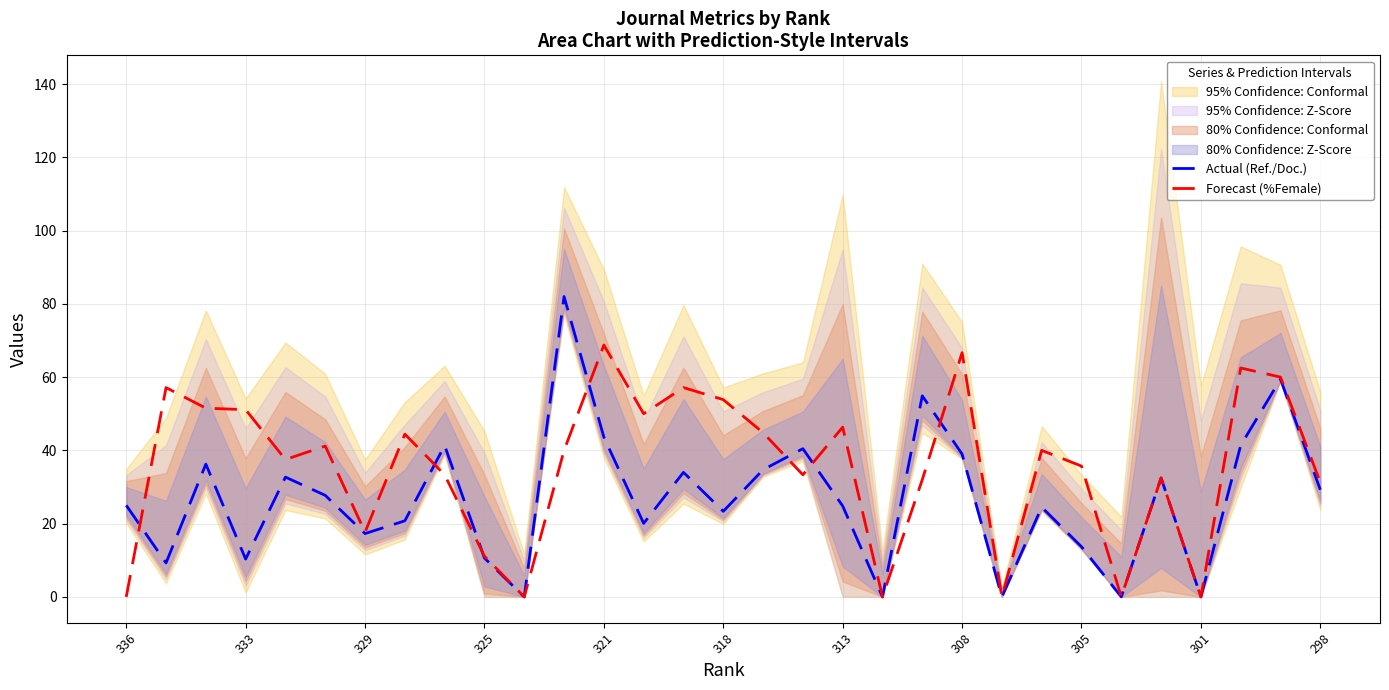

How many times do Actual (Ref./Doc.) and Forecast (%Female) cross each other?

7